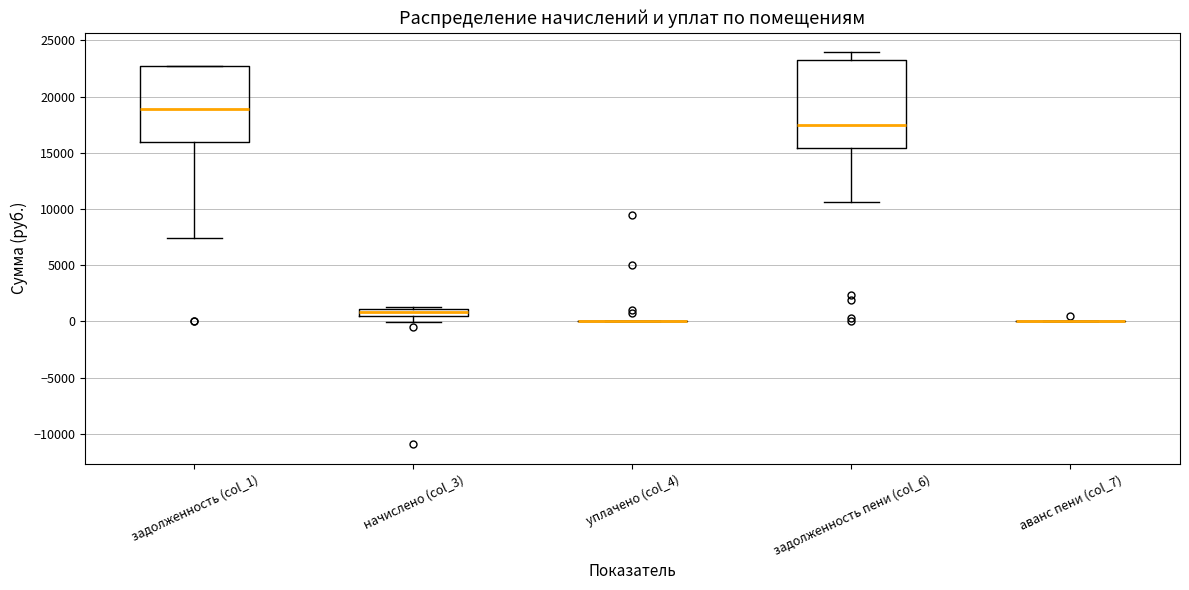

Where is the lower edge of the box for начислено (col_3) on the y-axis? The values are not printed on the chart, so give them approximately, as read against the axis.

500